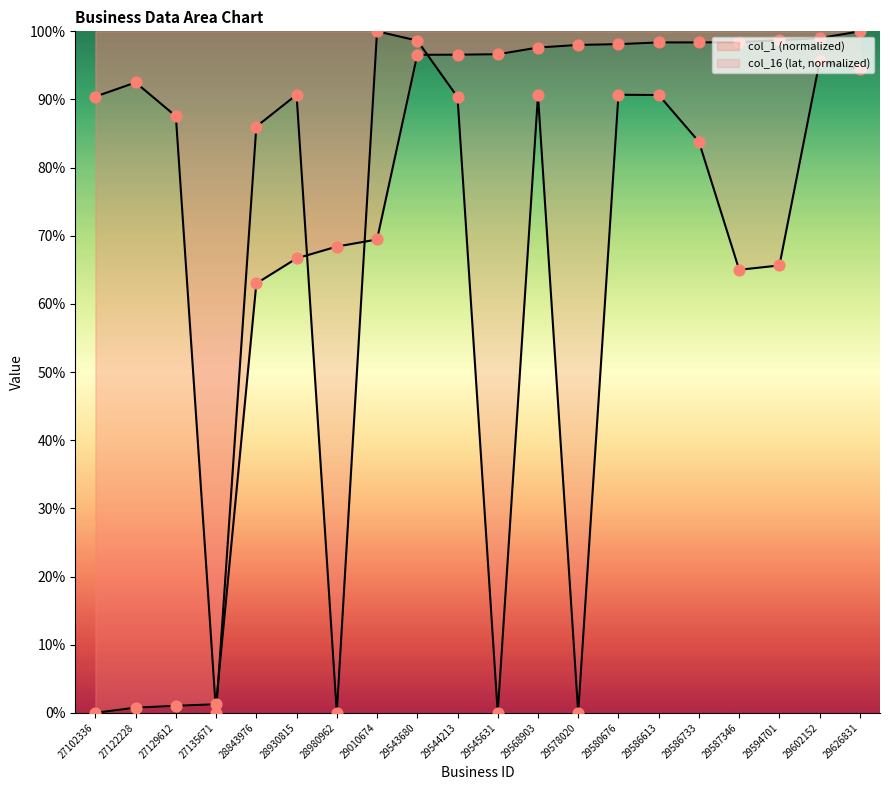

Which series has the widest spread of Y values?

col_1